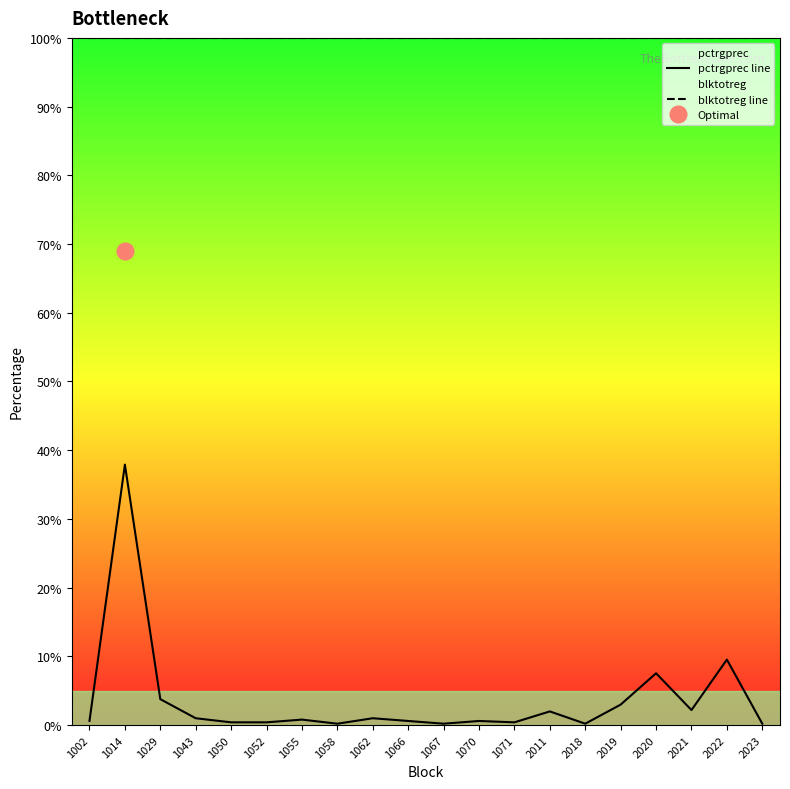

How many interior local peaks does the pctrgprec line series have?

7